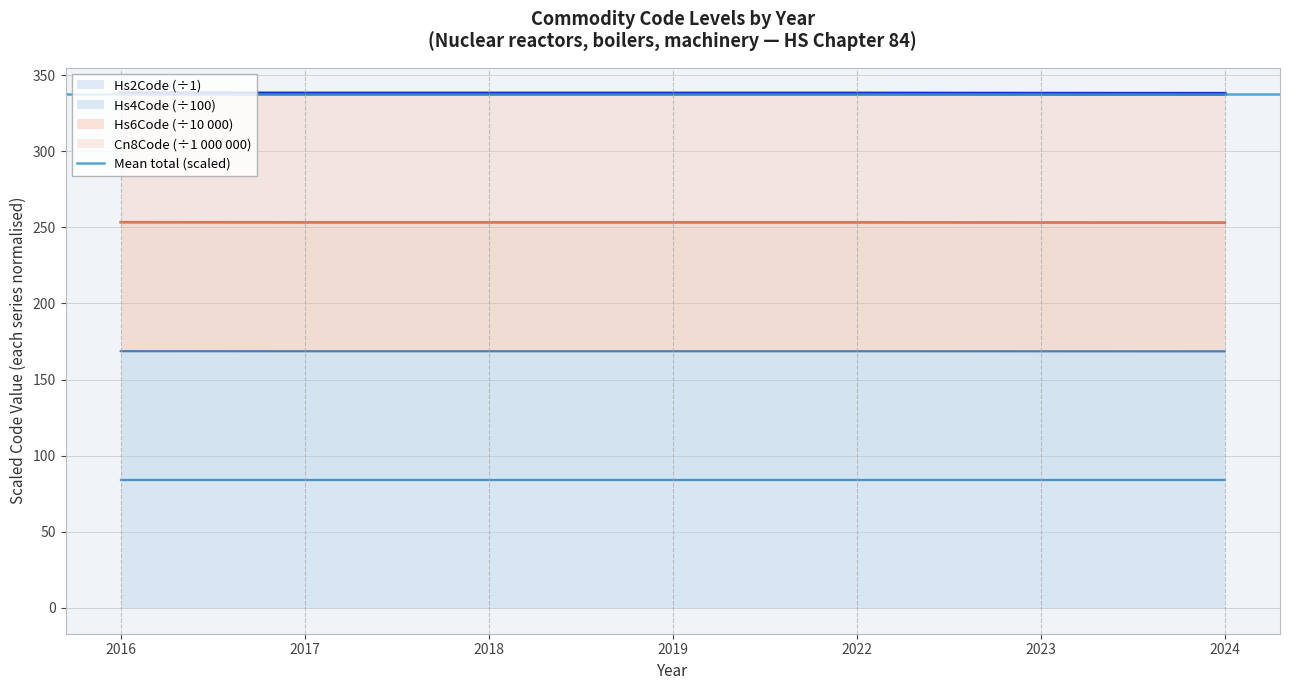

The value of Hs4Code (÷100) at 2022 is 59.1. True or false?

False